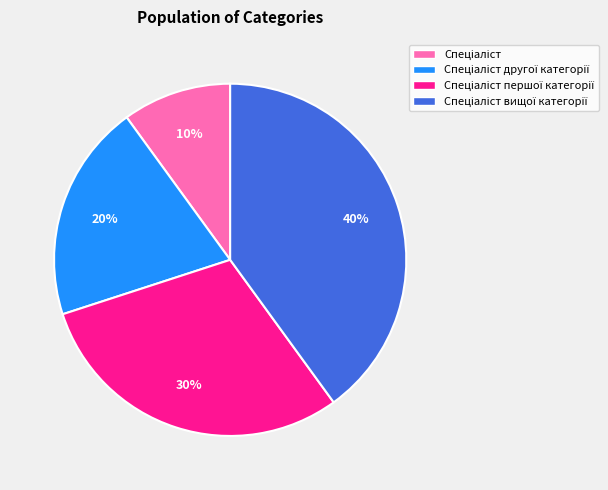

To the nearest percent, what is the difference between the largest and smallest slice percentages?

30%